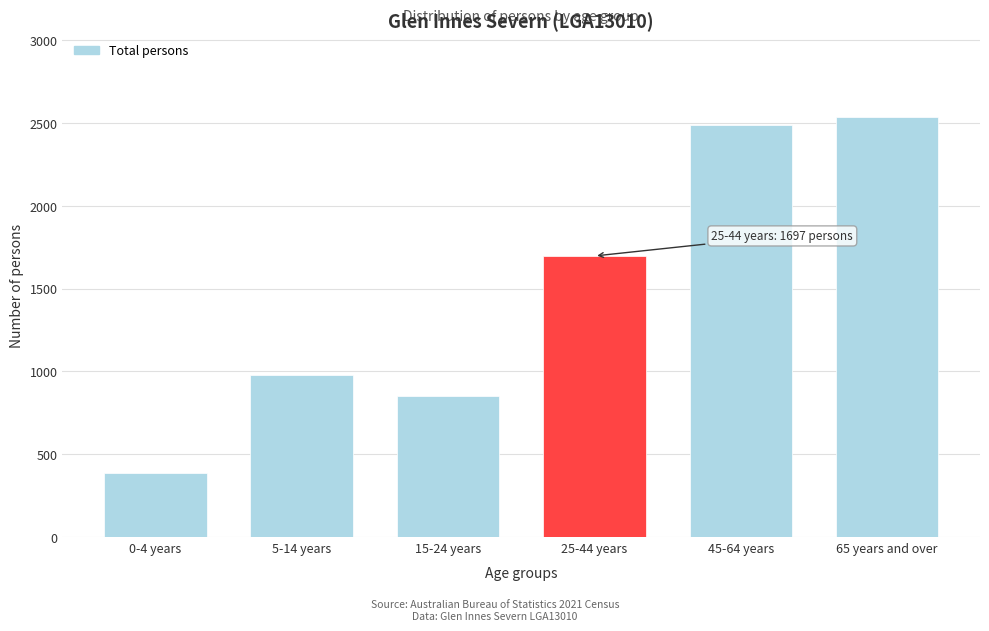

Reading right to left, list all the values displayed in this chart.

2535	2485	1697	854	976	385